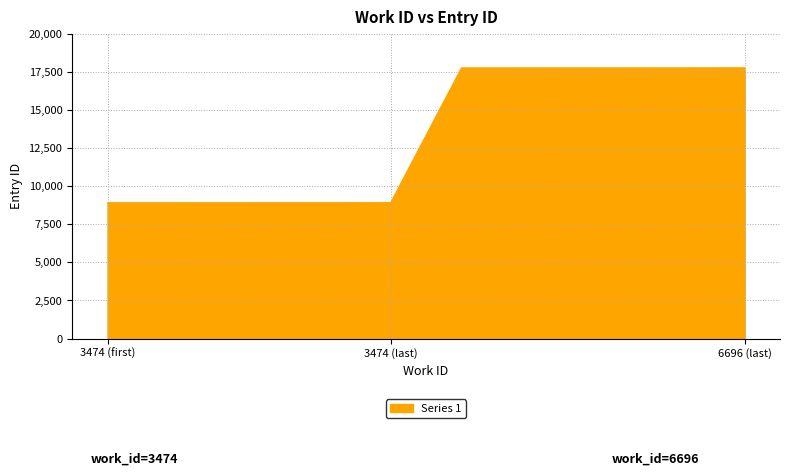

What is the sum of all values?

133528